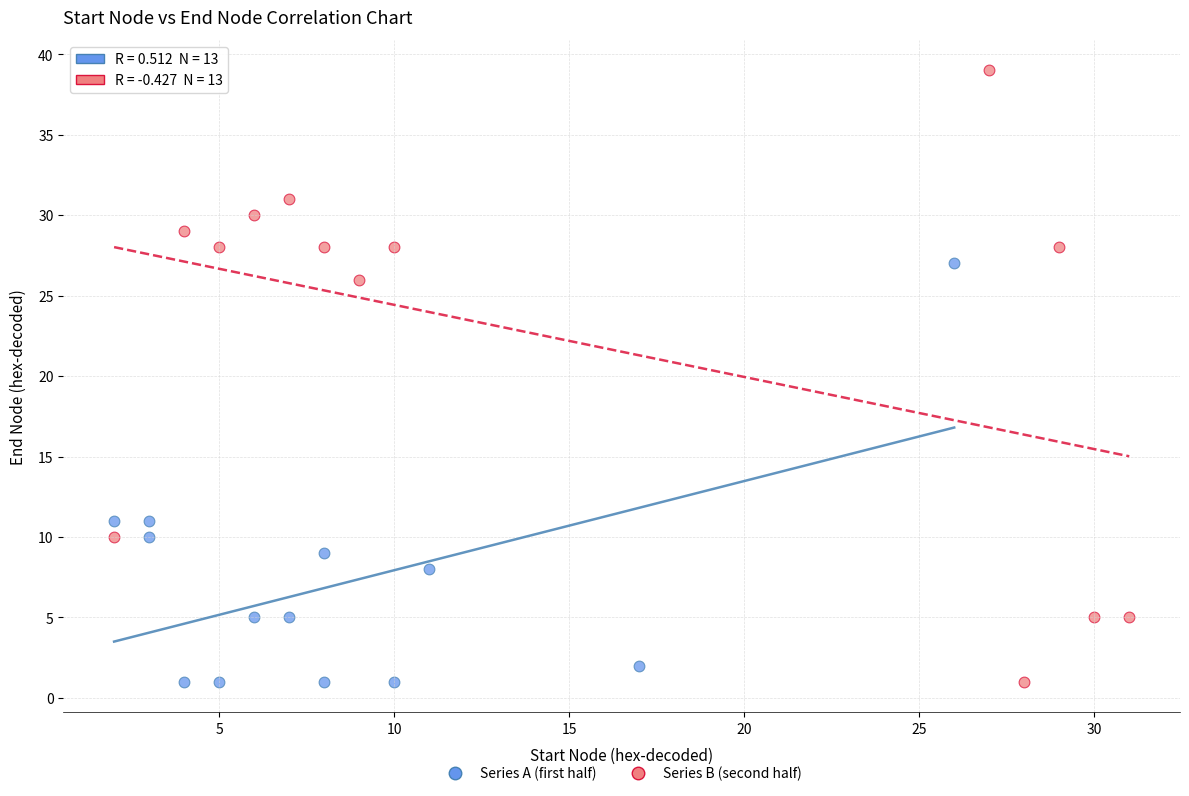

Which series reaches the maximum Y coordinate?

Series B (second half)